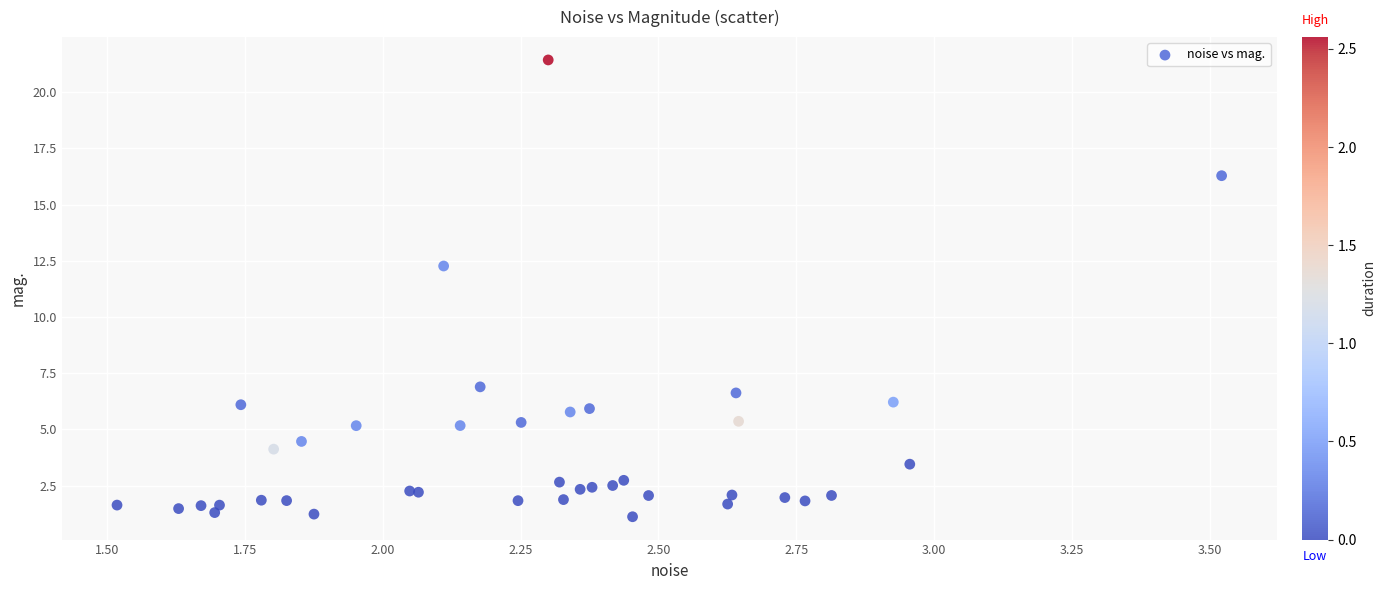

What Y value in the scatter plot is closest to 11?

12.3